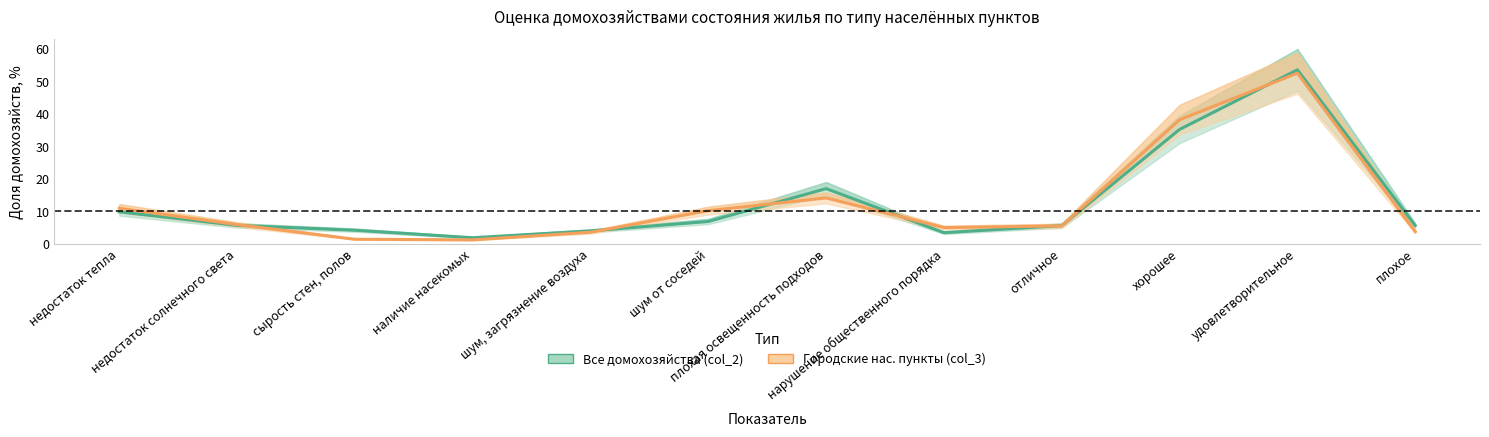

Is it true that Все домохозяйства (col_2) equals 1.6 at нарушение общественного порядка?

False